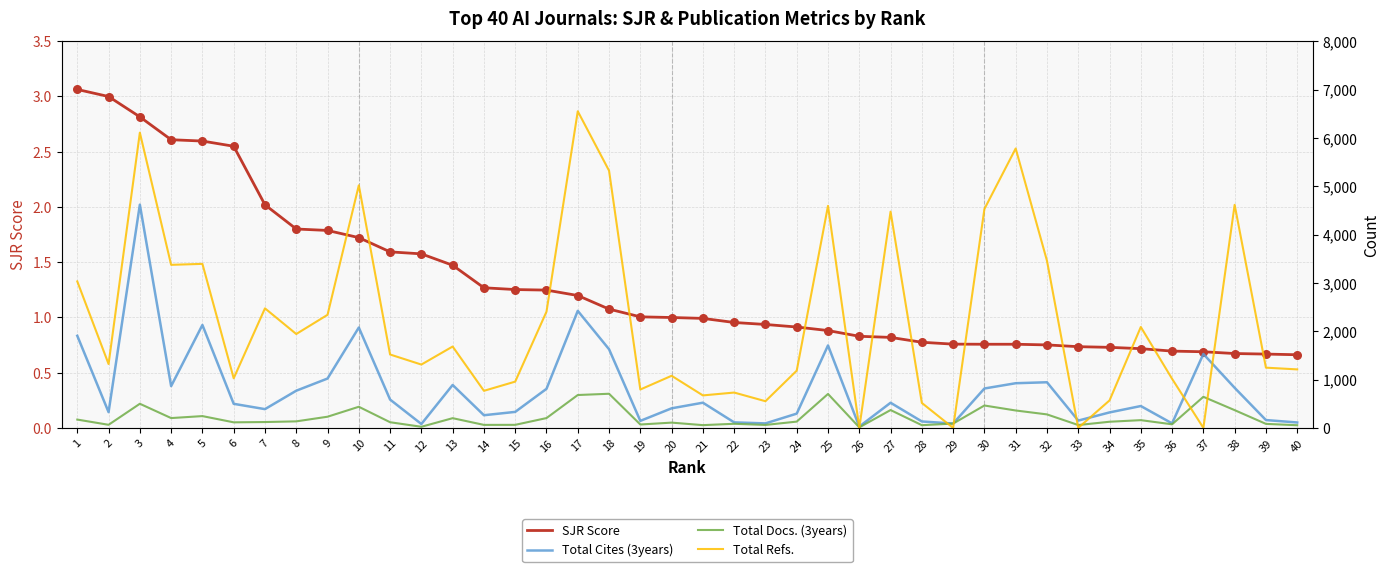

Which series has the widest spread of Y values?

Total Refs.